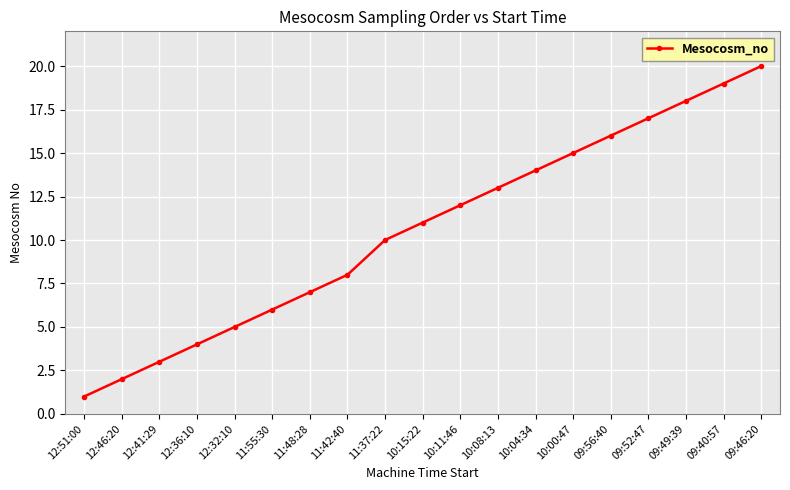

What is the difference between the maximum and minimum values?

19